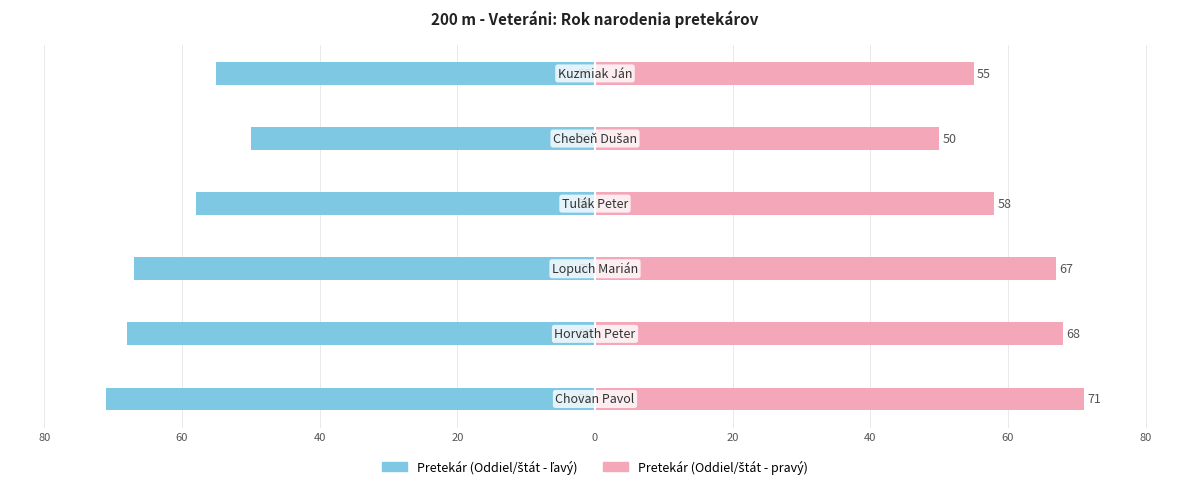

How many values in the Rok narodenia (pravý) series are below 67?

3